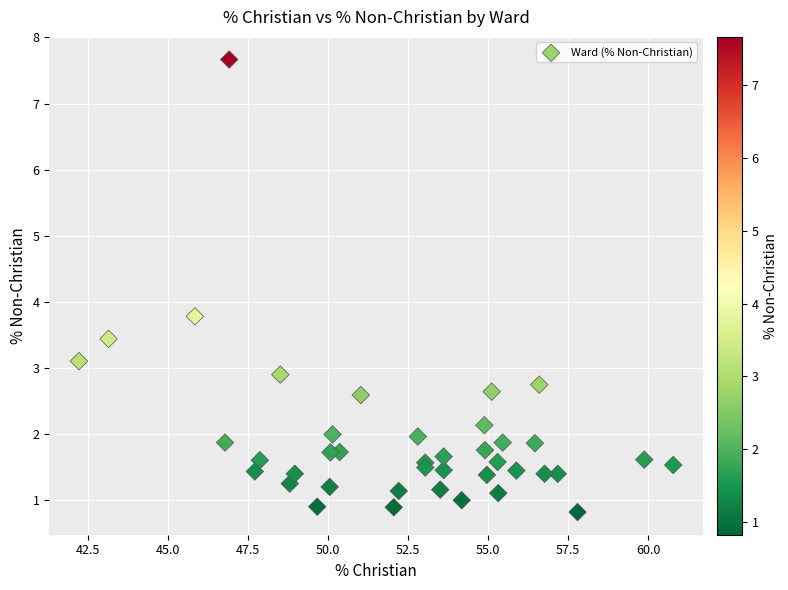

What Y value in the scatter plot is closest to 4?

3.8